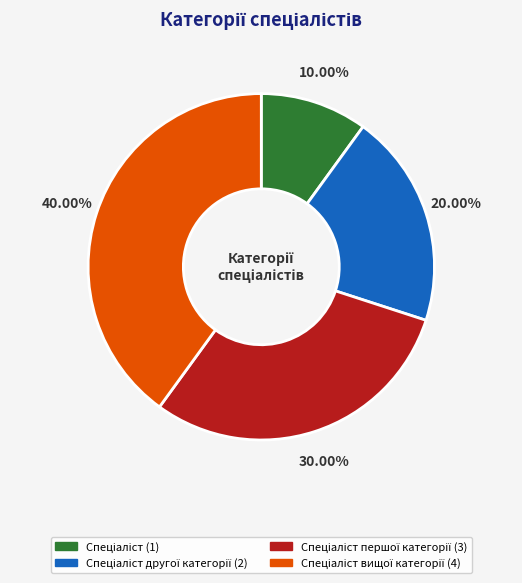

Is there any slice that represents more than half of the pie?

No